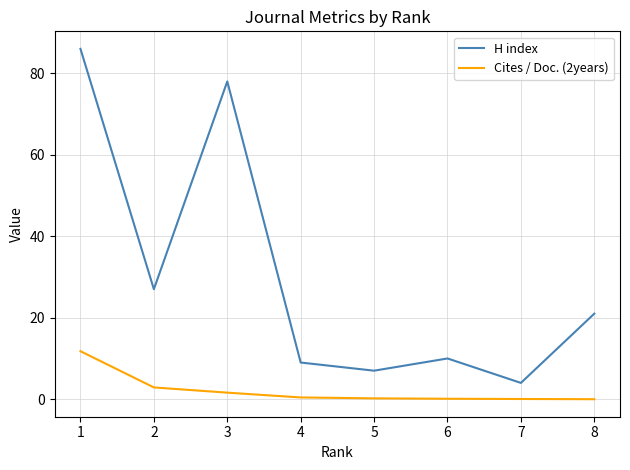

Where is Cites / Doc. (2years) nearest to the value 5?

2